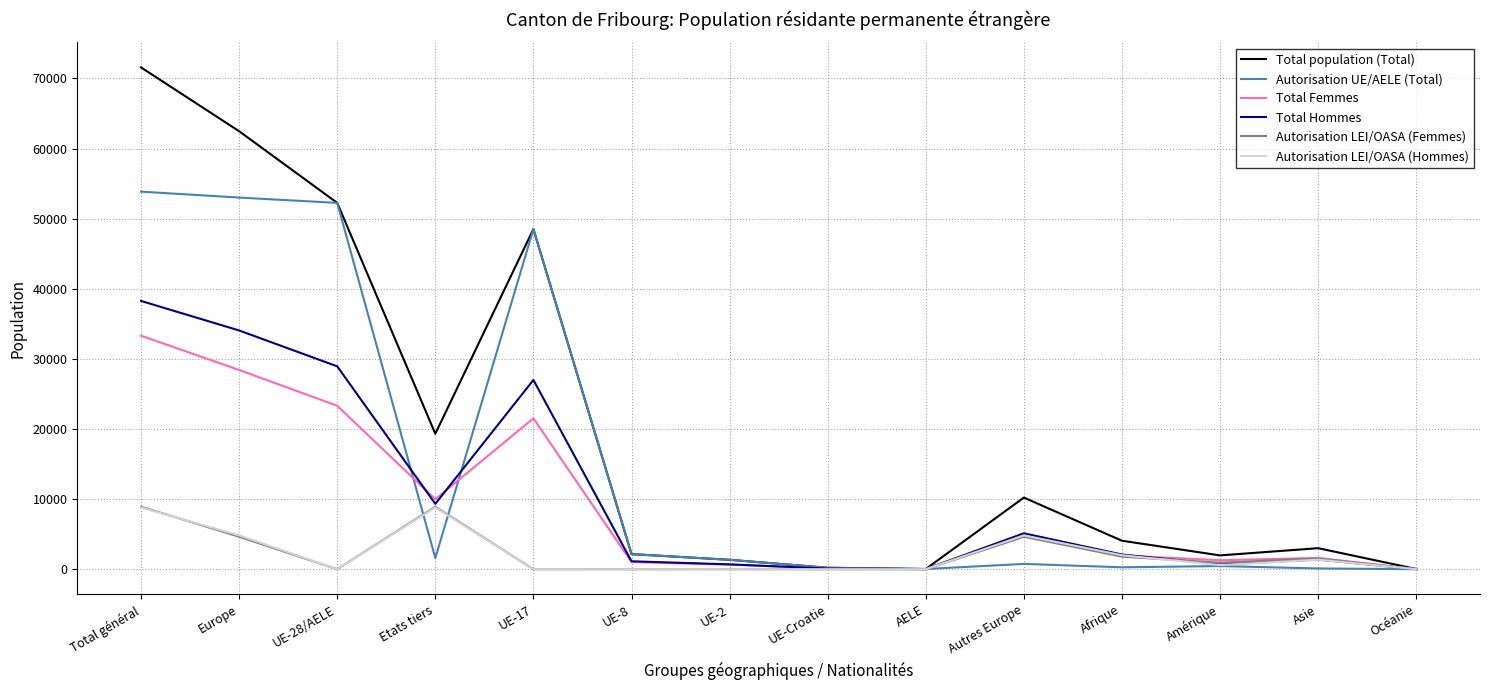

Which series has the largest total across all categories?

Total population (Total)